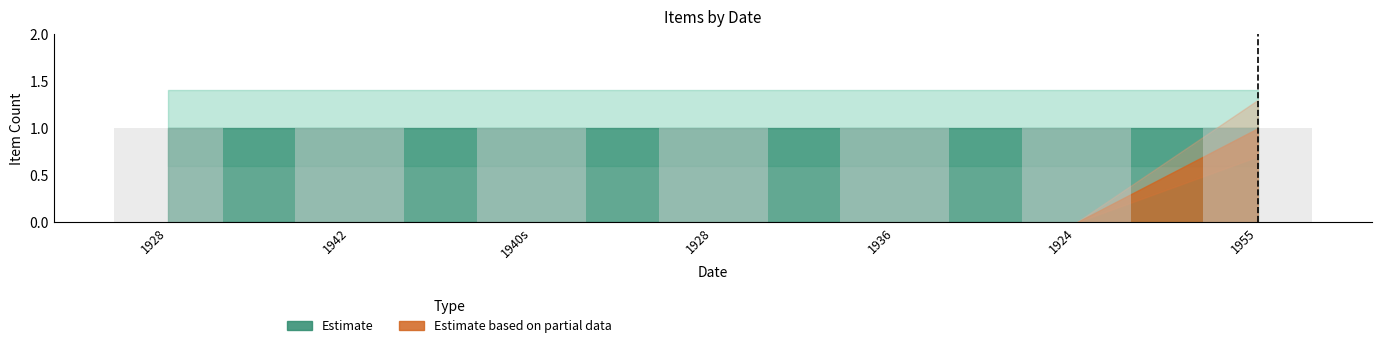

How many data points in Estimate based on partial data are above 0?

1